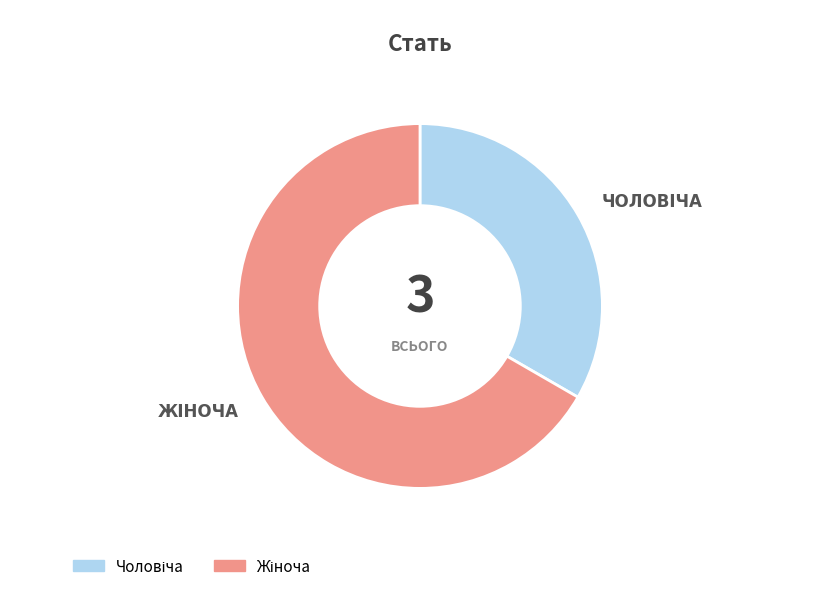

Is there a majority slice in this chart?

Yes